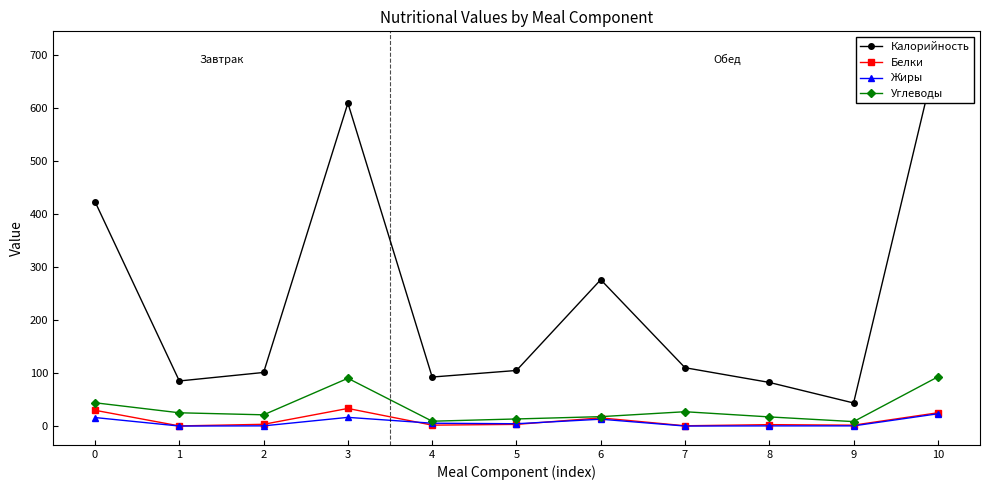

Between 2 and 10, which series saw the biggest shift?

Калорийность